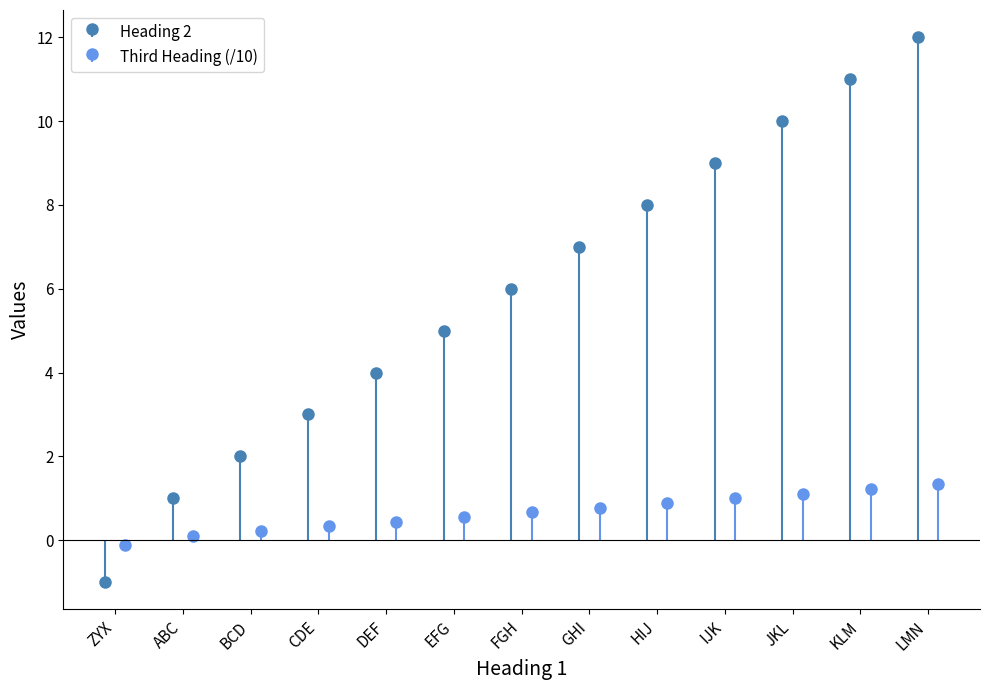

At how many categories does at least one series exceed 10?

2